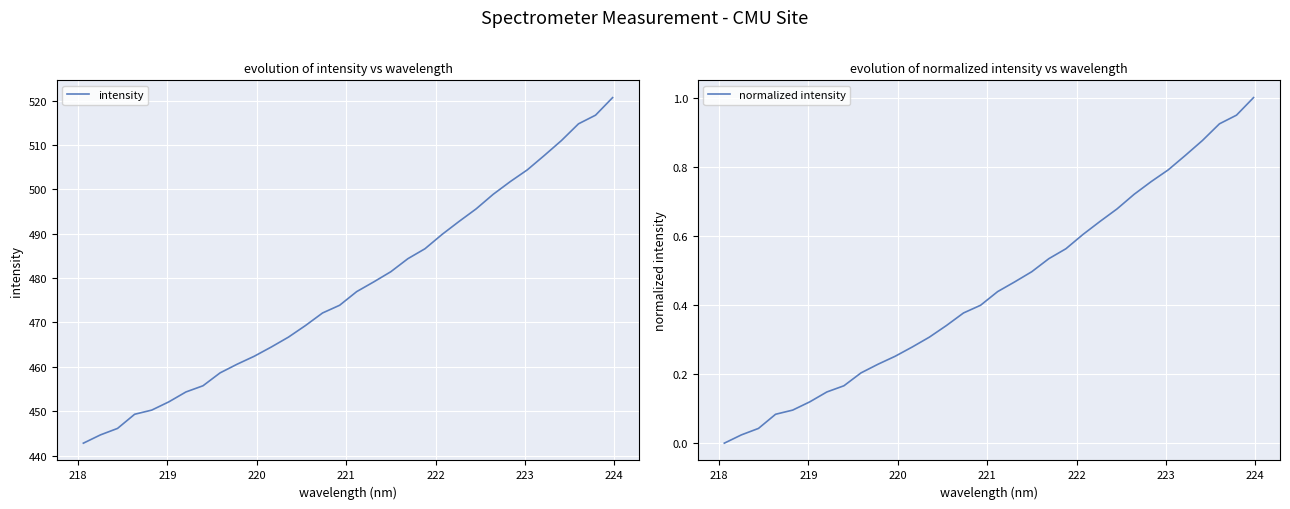

What is the highest value of the normalized intensity series?

1.0